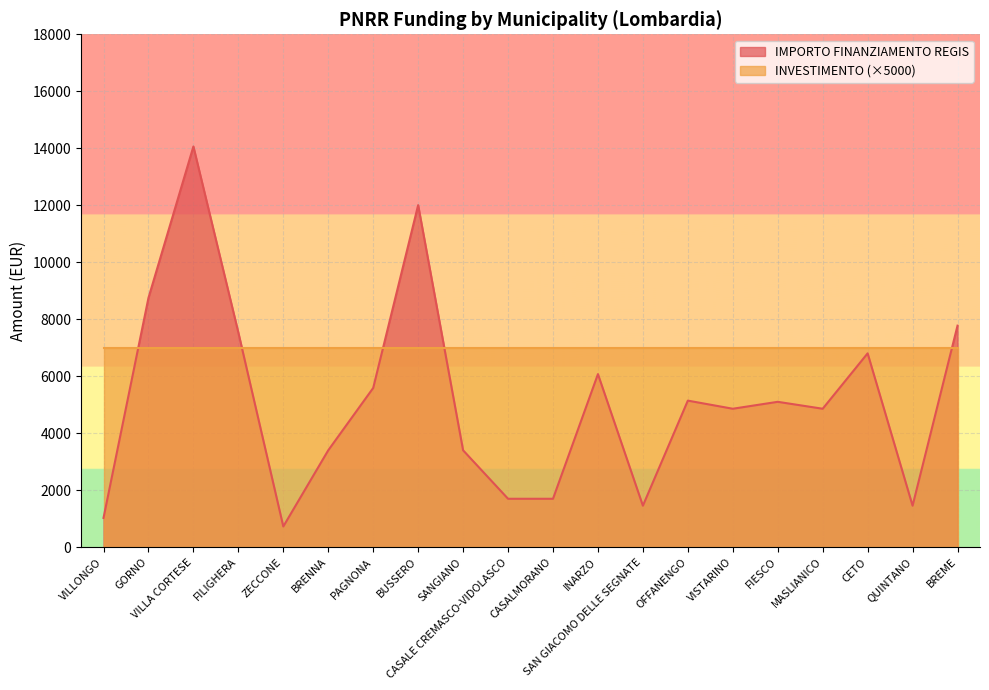

How many interior local valleys (lower than both neighbors) does the data have?

5